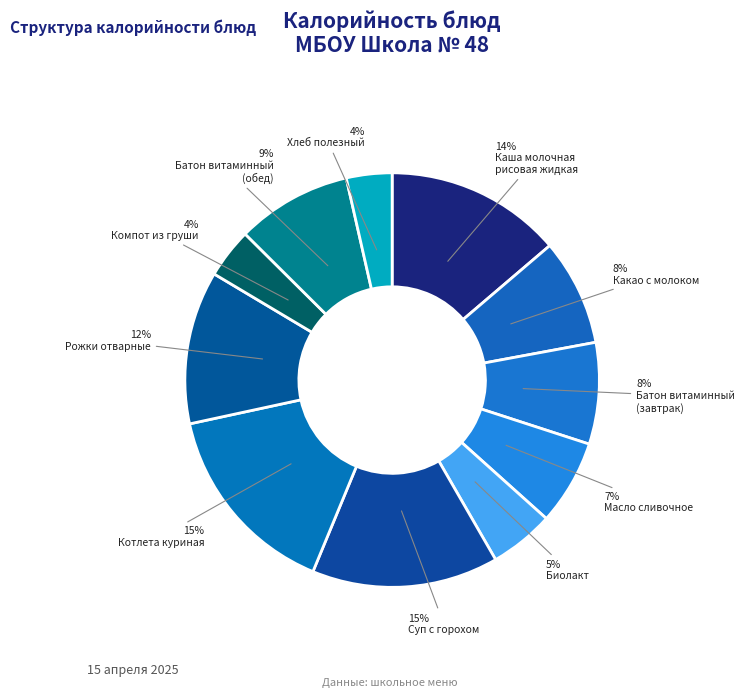

Count the number of slices in the pie.

11